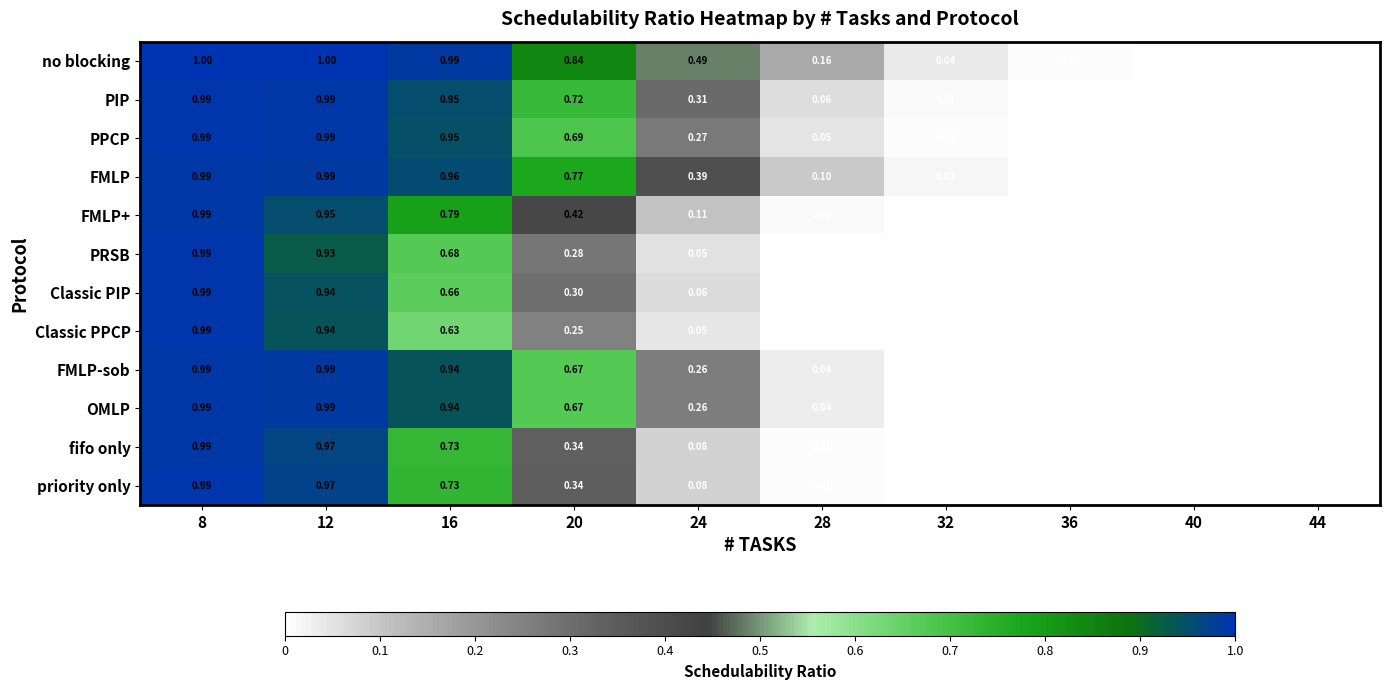

Is the value of PPCP at 32 greater than the value of priority only at 8?

No